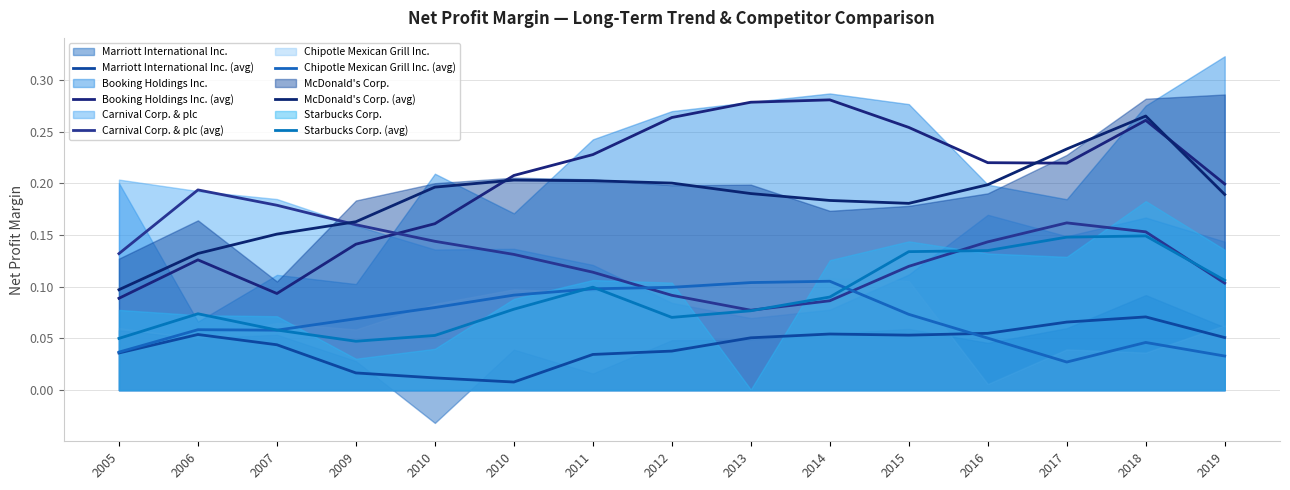

True or false: Chipotle Mexican Grill Inc. (avg) has more than 0 points higher than both neighbors.

True